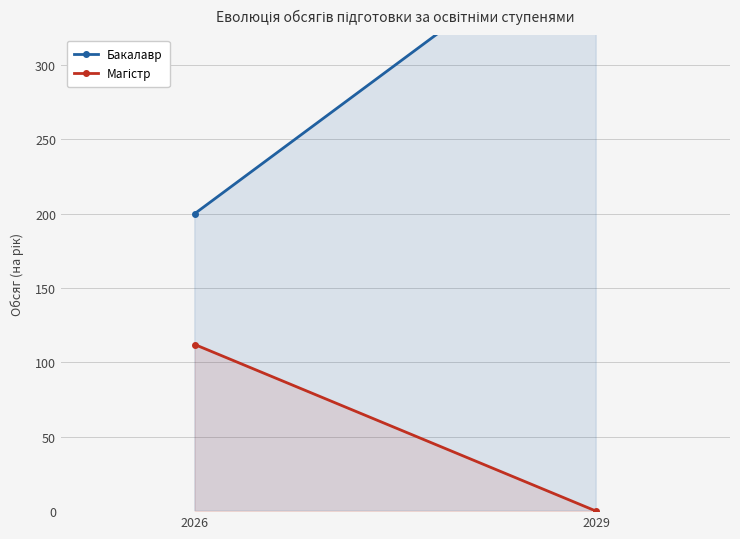

Which series has the largest total across all categories?

Бакалавр